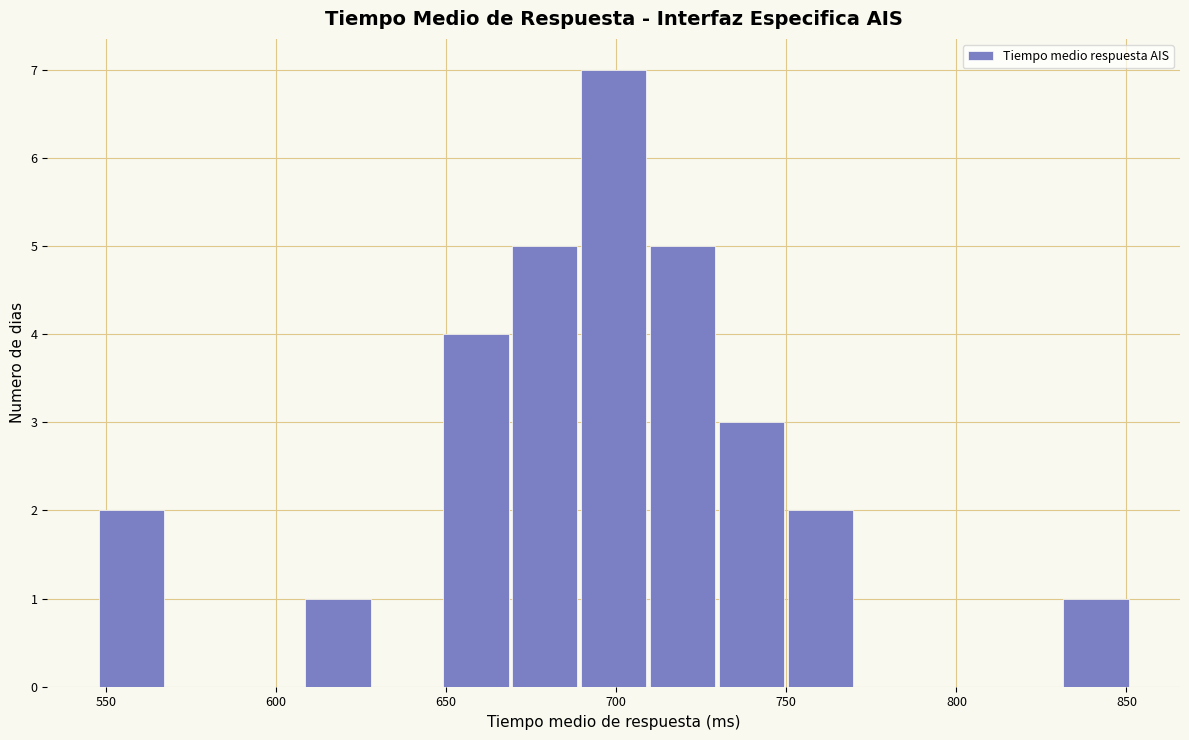

Reading left to right, transcribe this chart: for each bar, give the range it covers on the x-axis and its height. Neither the bar edges nor the heights are printed on the chart, so give them approximately, as read against the axes.

545 to 570: 2
570 to 590: 0
590 to 610: 0
610 to 630: 1
630 to 650: 0
650 to 670: 4
670 to 690: 5
690 to 710: 7
710 to 730: 5
730 to 750: 3
750 to 770: 2
770 to 790: 0
790 to 810: 0
810 to 830: 0
830 to 850: 1